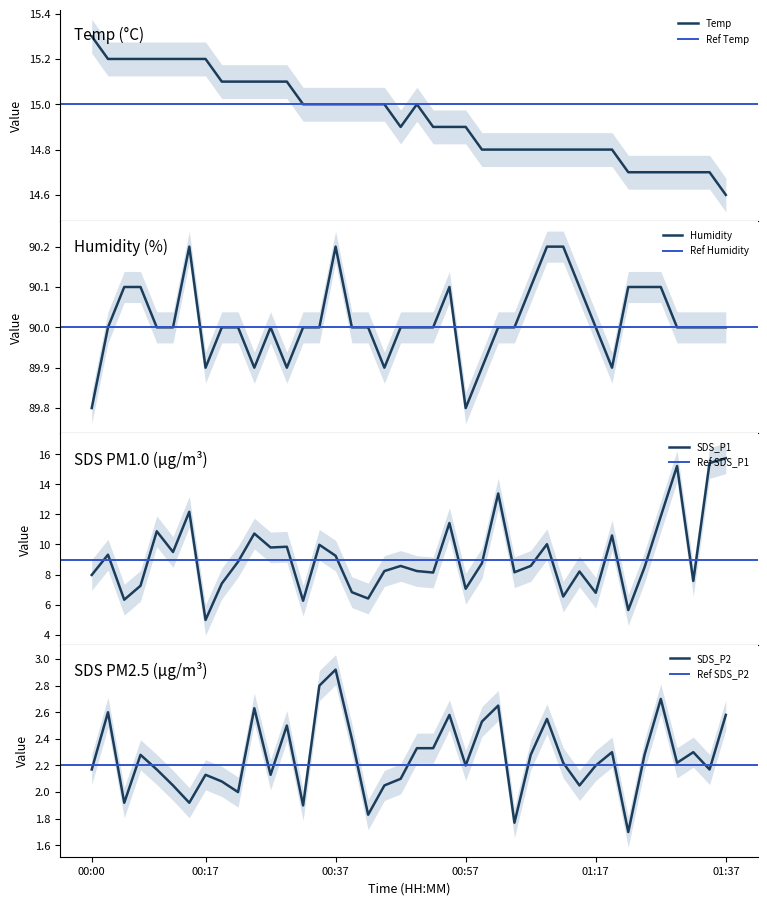

List the series in order of their peak value, lowest first.

SDS_P2, Temp, SDS_P1, Humidity